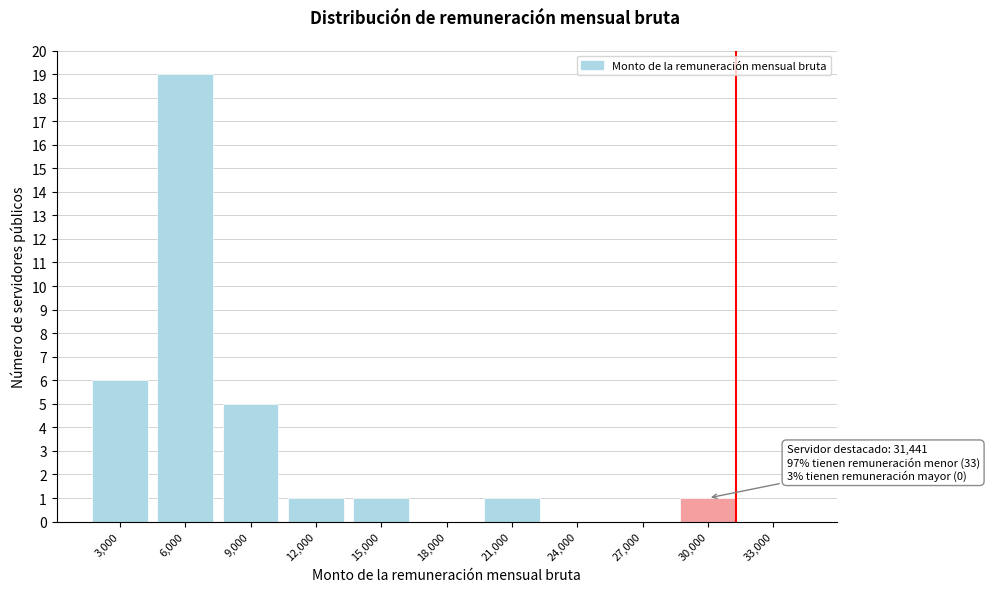

Reading right to left, transcribe all the data shown in this chart.

33,000=0	30,000=1	27,000=0	24,000=0	21,000=1	18,000=0	15,000=1	12,000=1	9,000=5	6,000=19	3,000=6